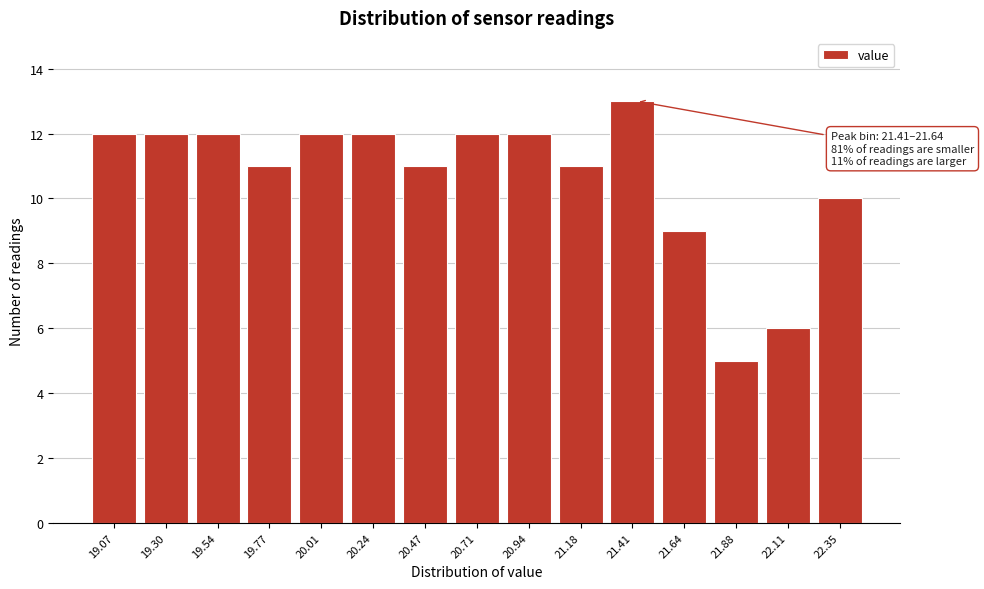

Reading left to right, extract all data points from this chart.

19.07=12	19.30=12	19.54=12	19.77=11	20.01=12	20.24=12	20.47=11	20.71=12	20.94=12	21.18=11	21.41=13	21.64=9	21.88=5	22.11=6	22.35=10